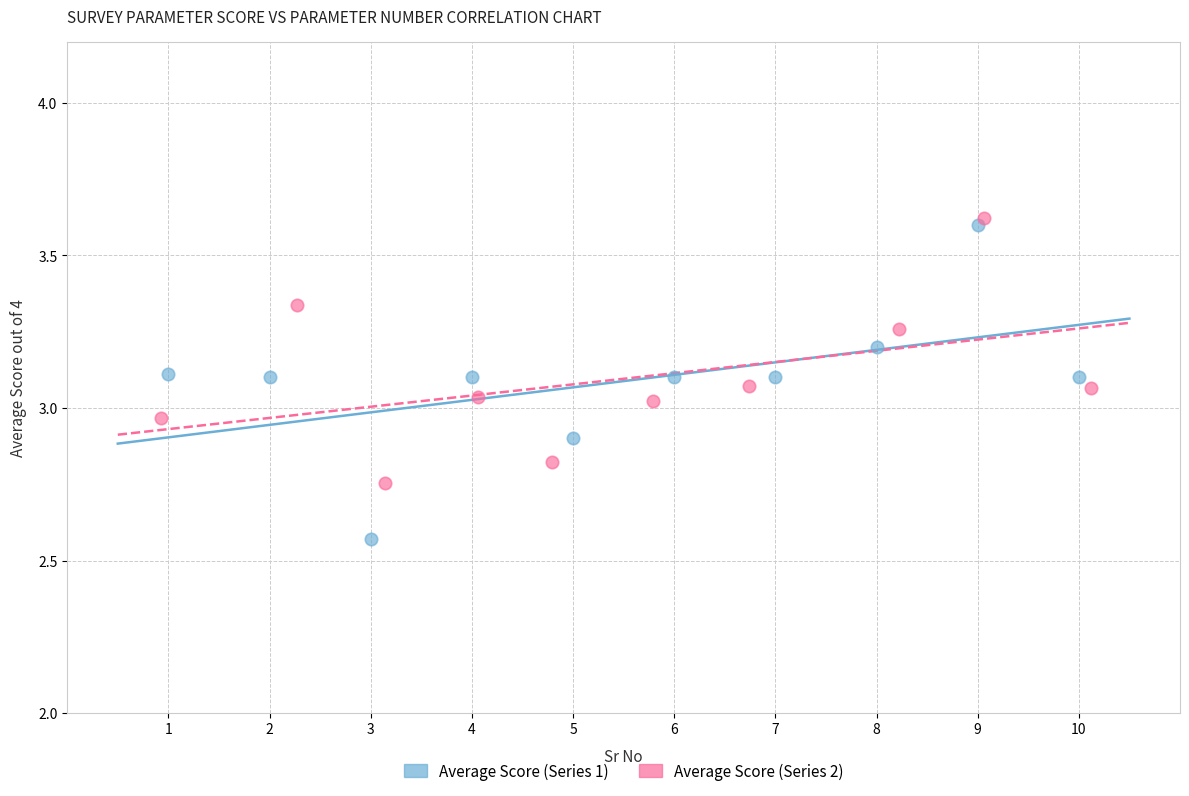

What are all the series names shown in the legend?

Average Score (Series 1), Average Score (Series 2)